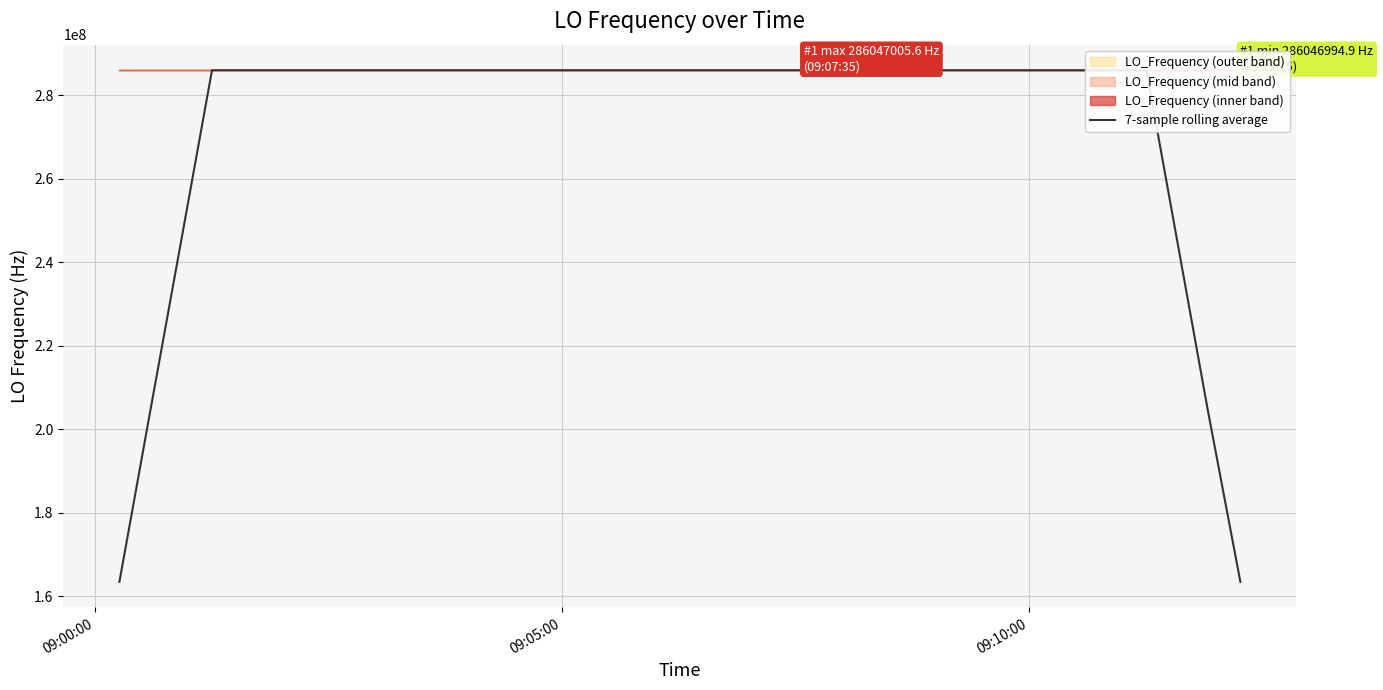

What is the maximum value for 7-sample rolling average?

286047003.3